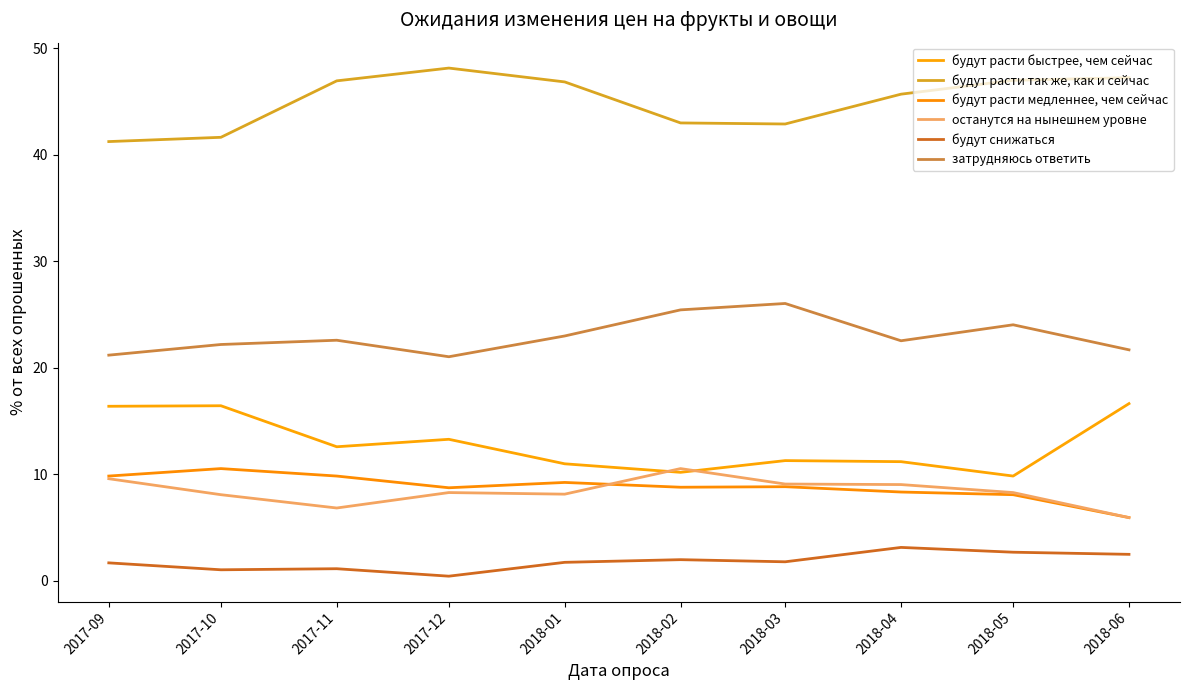

Between 2018-02 and 2018-06, which series saw the biggest shift?

будут расти быстрее, чем сейчас